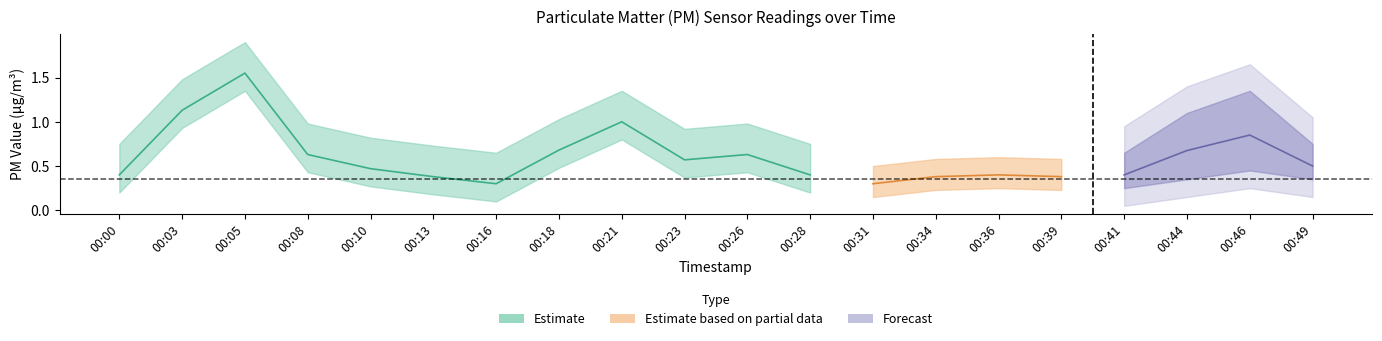

At which category is the sum across all series the highest?

00:05